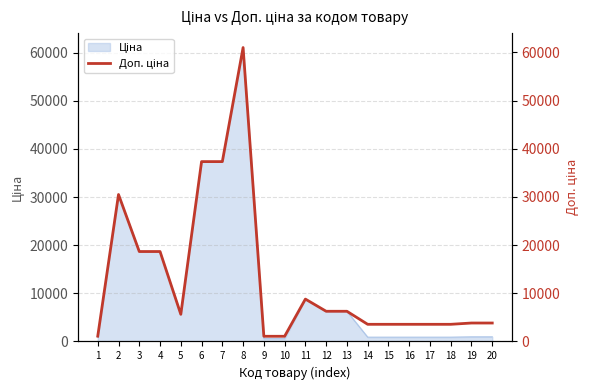

Count the number of categories in the chart.

20